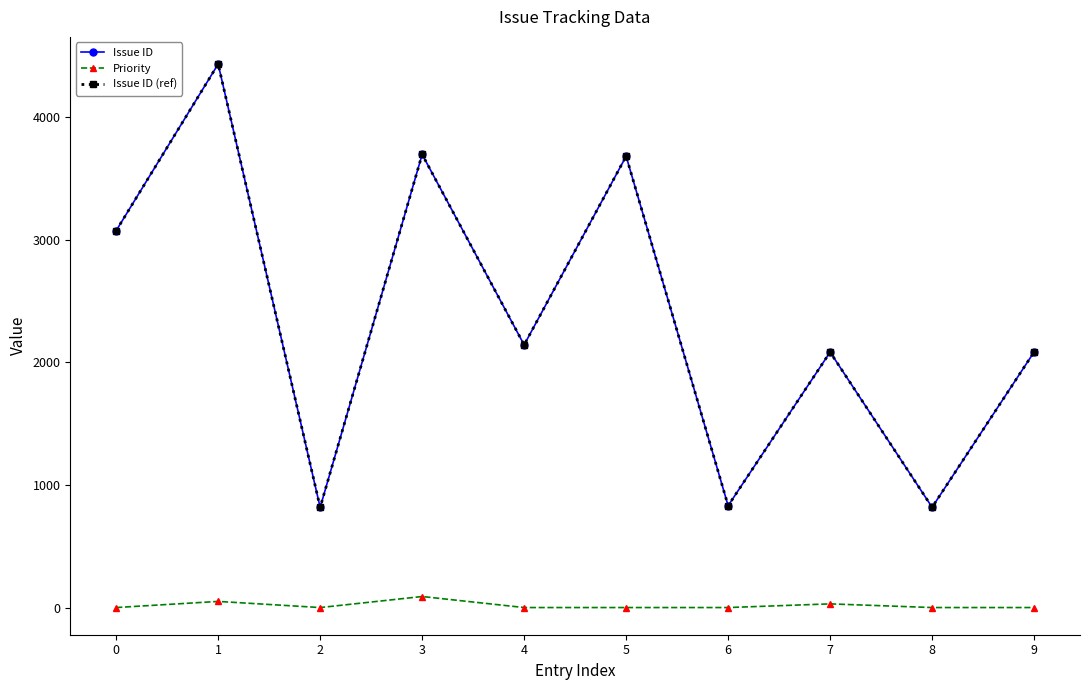

Is this an area chart (filled region under the line)?

No